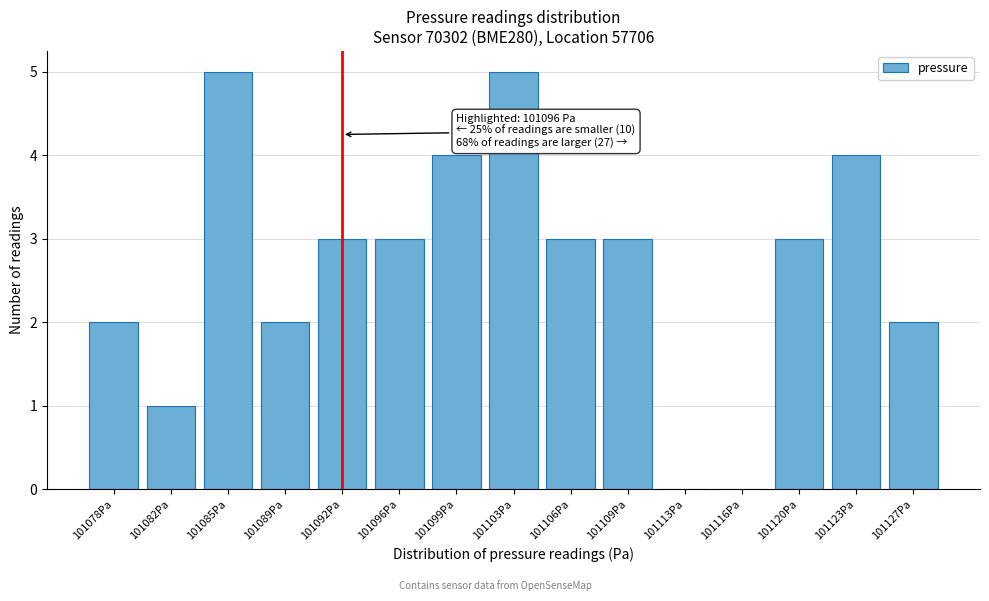

Reading right to left, list all the values displayed in this chart.

101127Pa=2	101123Pa=4	101120Pa=3	101116Pa=0	101113Pa=0	101109Pa=3	101106Pa=3	101103Pa=5	101099Pa=4	101096Pa=3	101092Pa=3	101089Pa=2	101085Pa=5	101082Pa=1	101078Pa=2